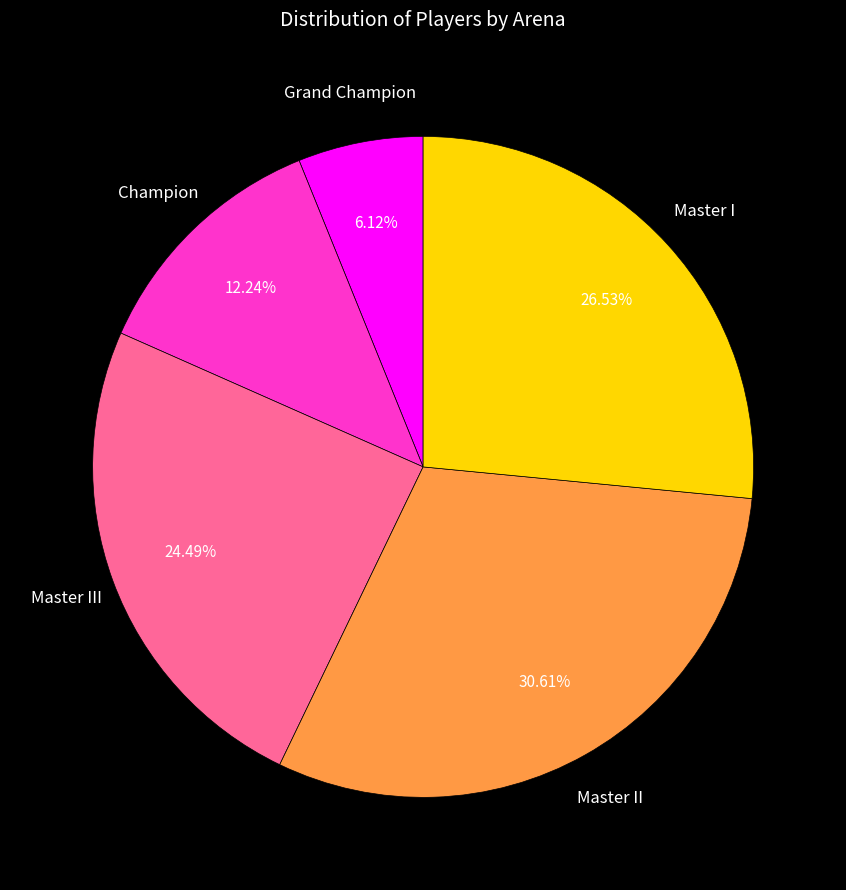

Rank the categories by value from highest to lowest.

Master II, Master I, Master III, Champion, Grand Champion